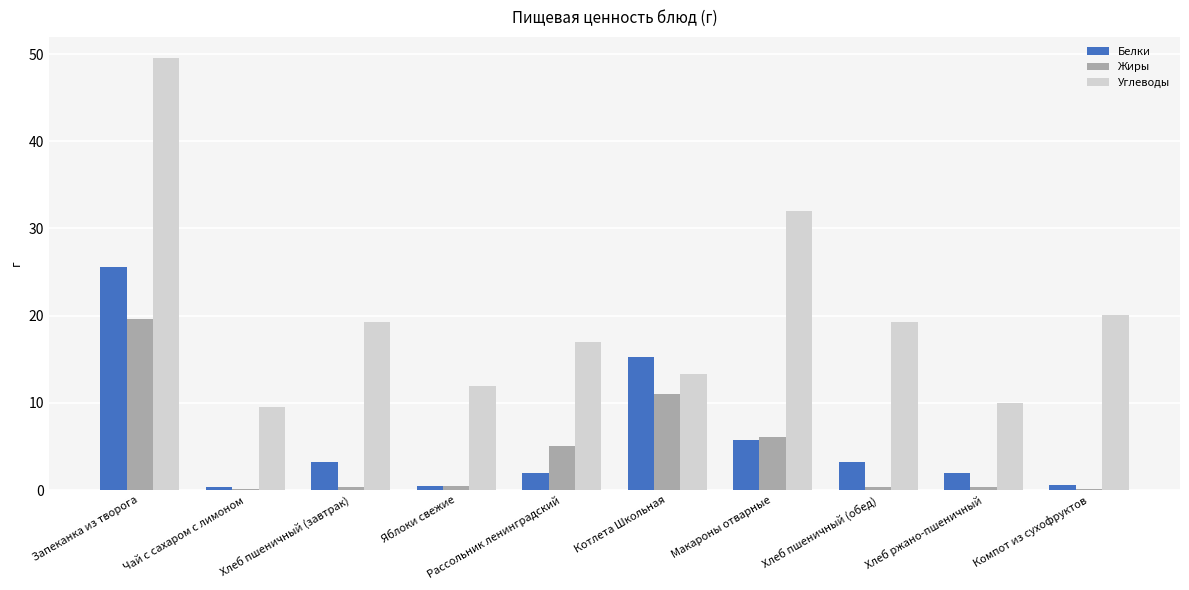

What is the sum of the Белки values at Хлеб пшеничный (обед) and Яблоки свежие?

3.6